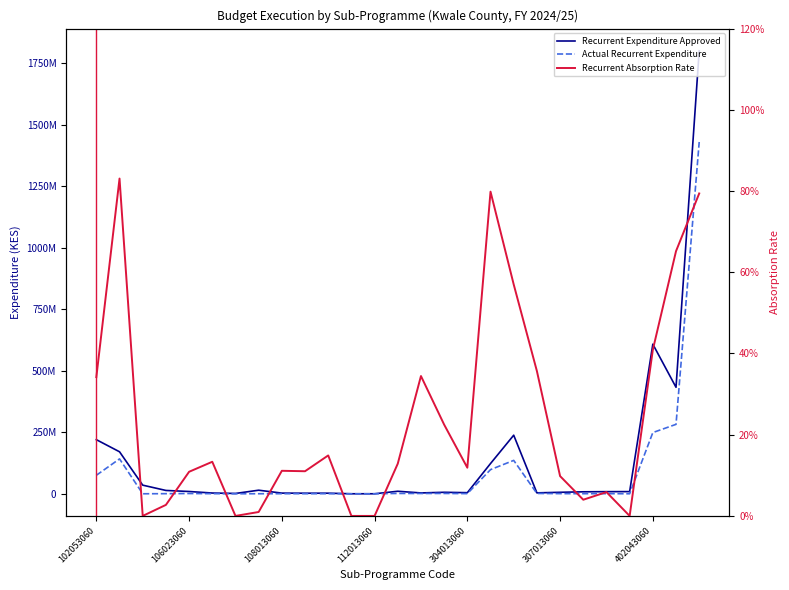

True or false: Actual Recurrent Expenditure and Recurrent Absorption Rate cross at least once.

False